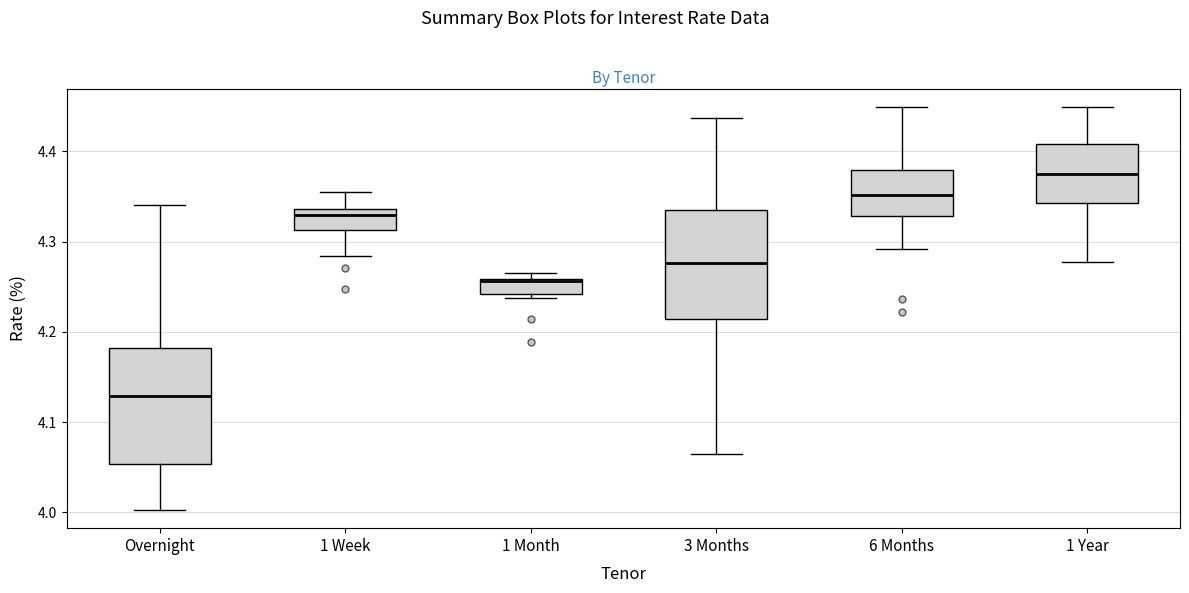

Reading left to right, read every box against the y-axis: the position of its median line, the range the box covers, and the ends of its whiskers. The values are not printed on the chart, so give them approximately, as read against the axis.

Overnight: median 4.13, box 4.05 to 4.18, whiskers 4.00 to 4.34
1 Week: median 4.33, box 4.31 to 4.34, whiskers 4.28 to 4.36
1 Month: median 4.26, box 4.24 to 4.26, whiskers 4.24 (just below the box's lower edge) to 4.27
3 Months: median 4.28, box 4.21 to 4.34, whiskers 4.07 to 4.44
6 Months: median 4.35, box 4.33 to 4.38, whiskers 4.29 to 4.45
1 Year: median 4.37, box 4.34 to 4.41, whiskers 4.28 to 4.45